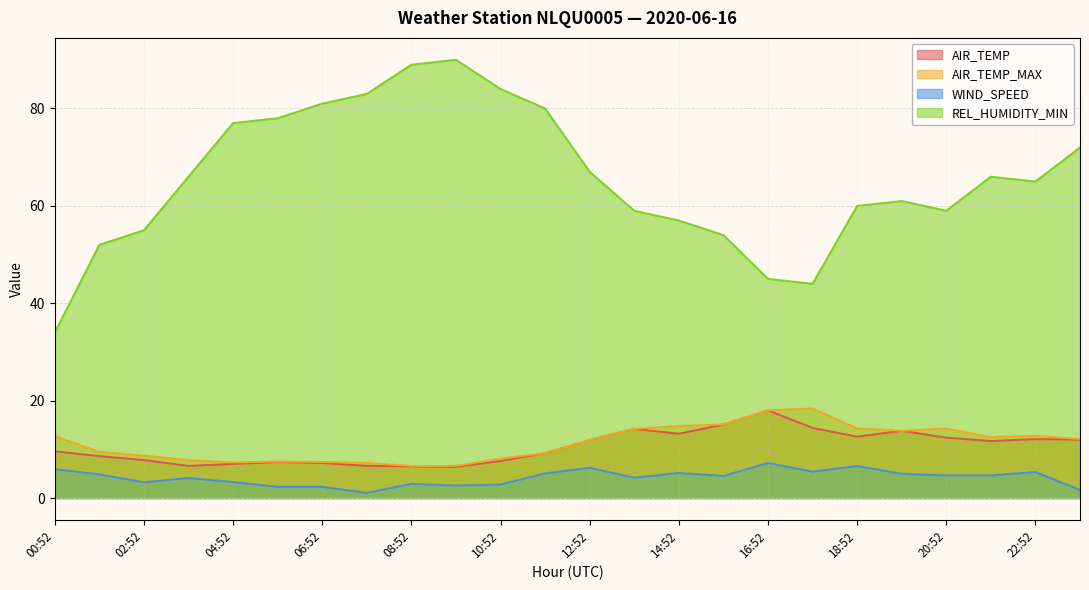

Count the number of data series in this chart.

4